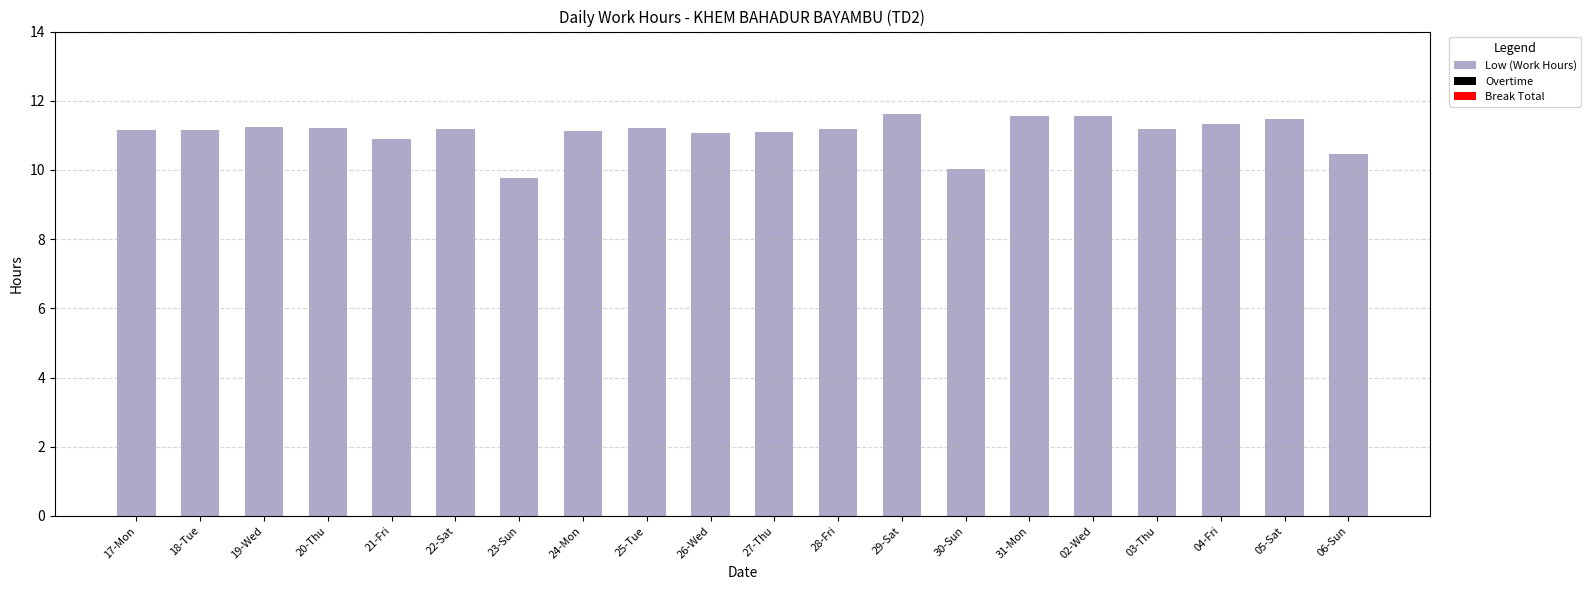

What is the value of the 18th bar from the left?

11.3